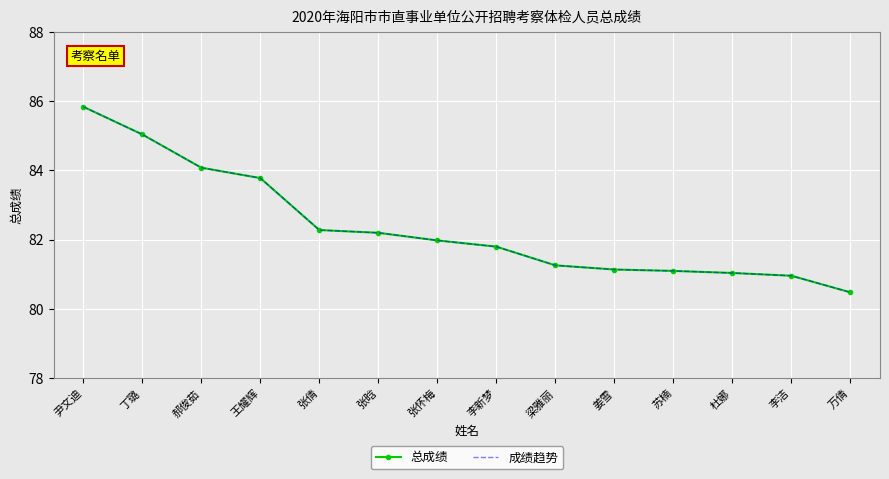

How many values in the 总成绩 series exceed 81?

12